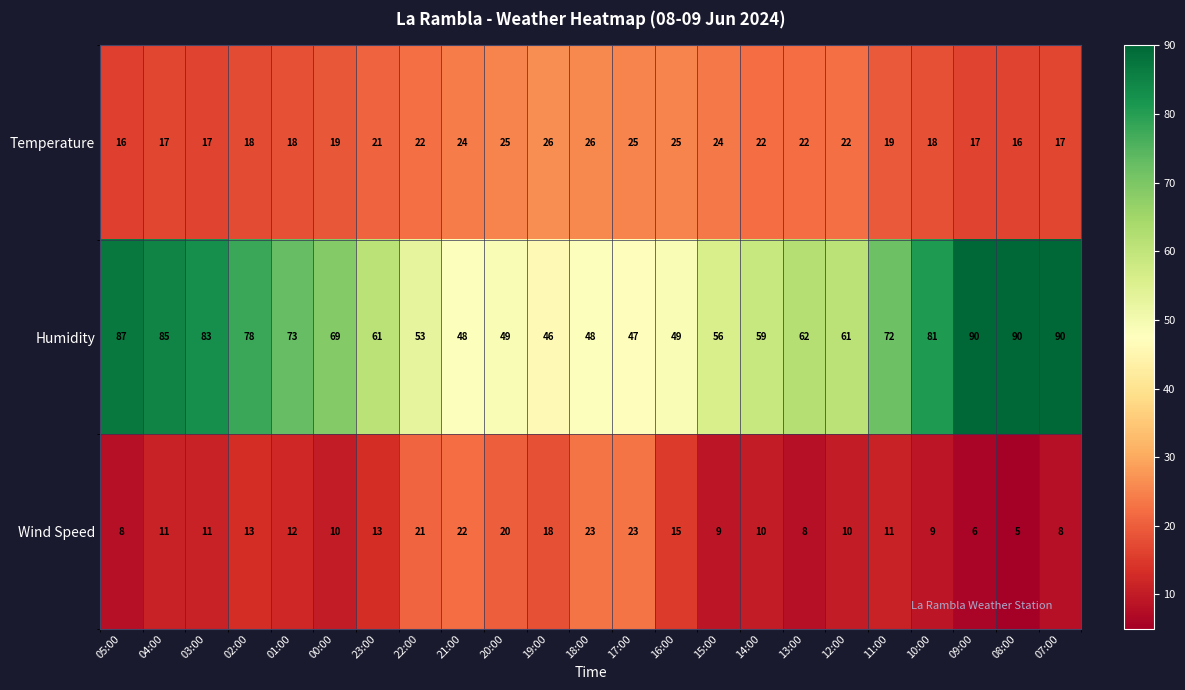

Rank the series at 23:00 from highest to lowest value.

Humidity, Temperature, Wind Speed